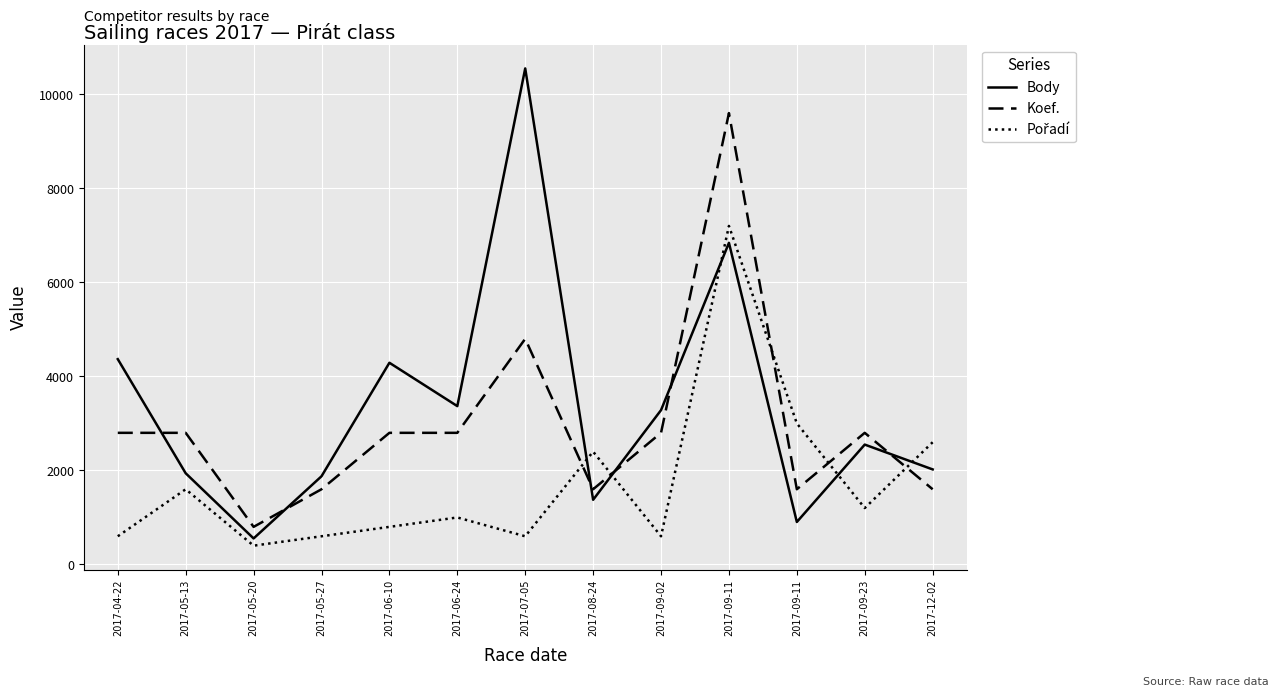

What is the smallest value displayed?

400